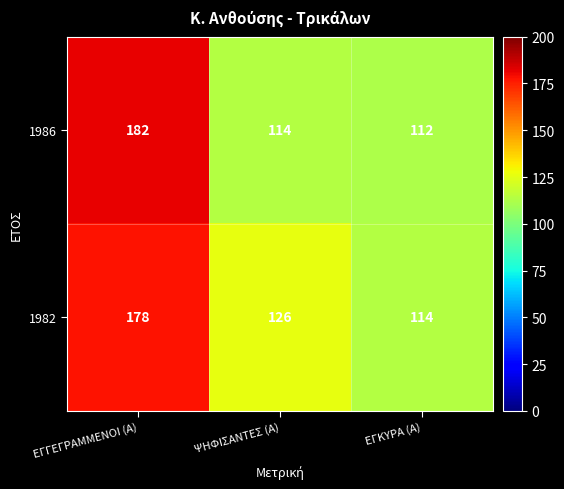

The 1986 series shows 112 at ΕΓΚΥΡΑ (Α). True or false?

True